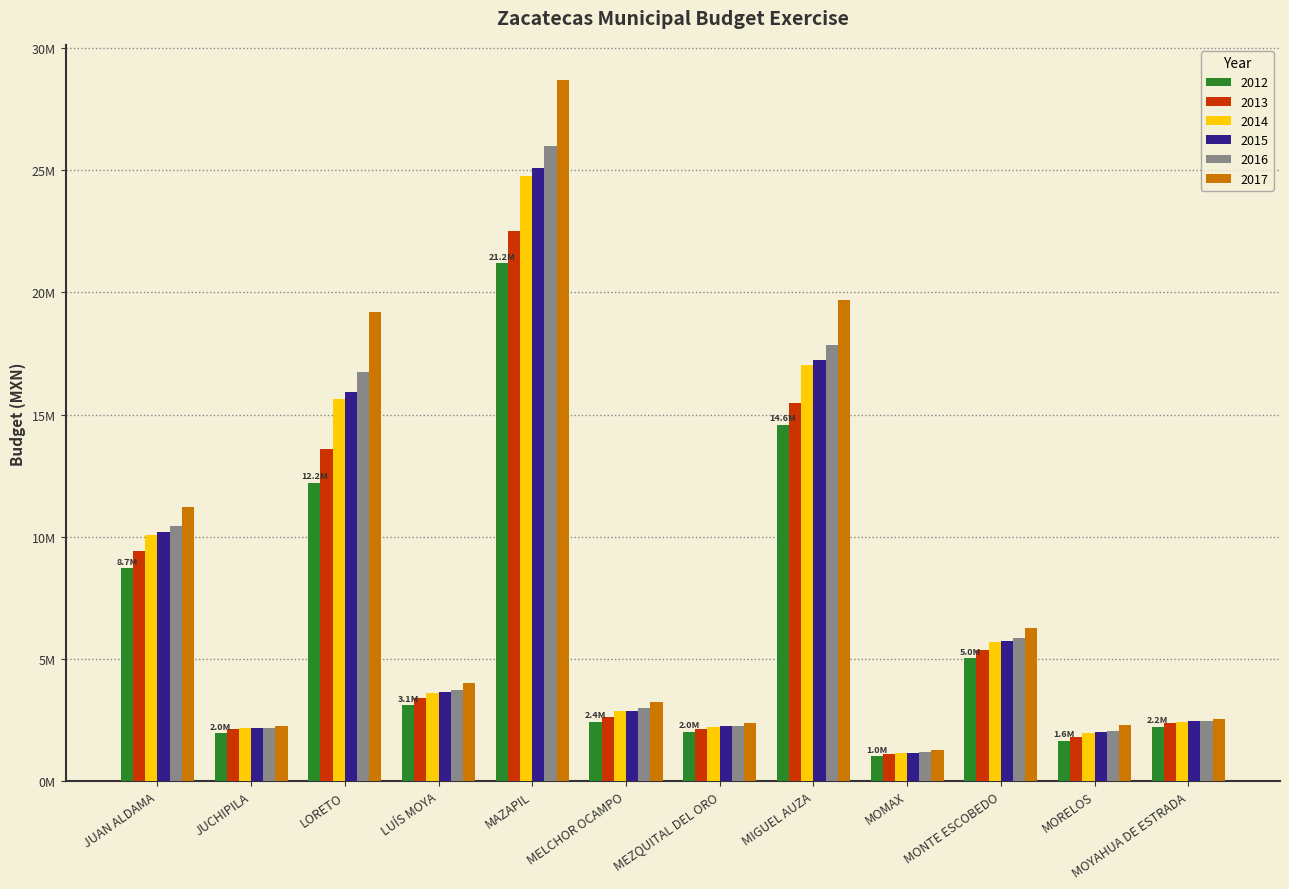

At which label is 2015 closest to 13126813?

LORETO